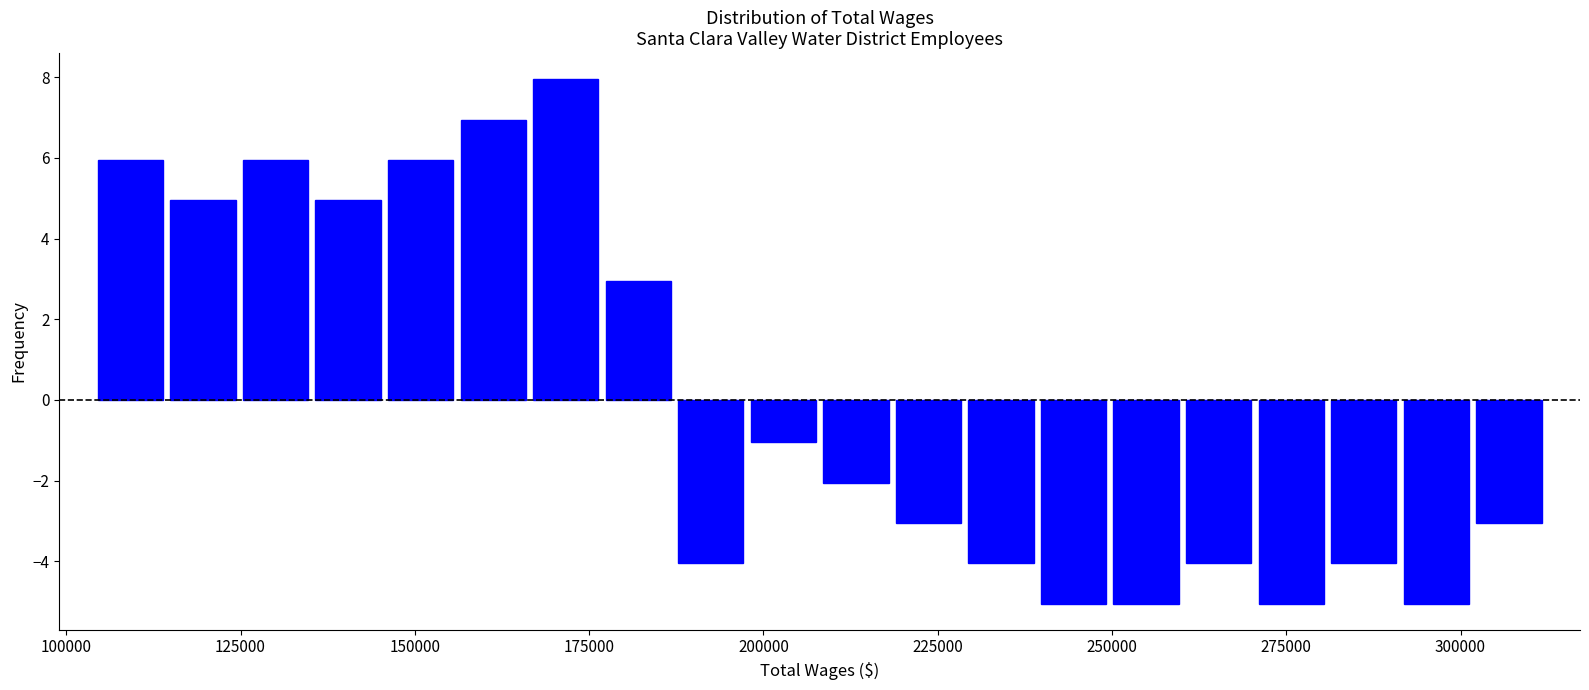

Around what value on the x-axis is the tallest bar? Give the approximate position of its centre, as read against the axis.

170000